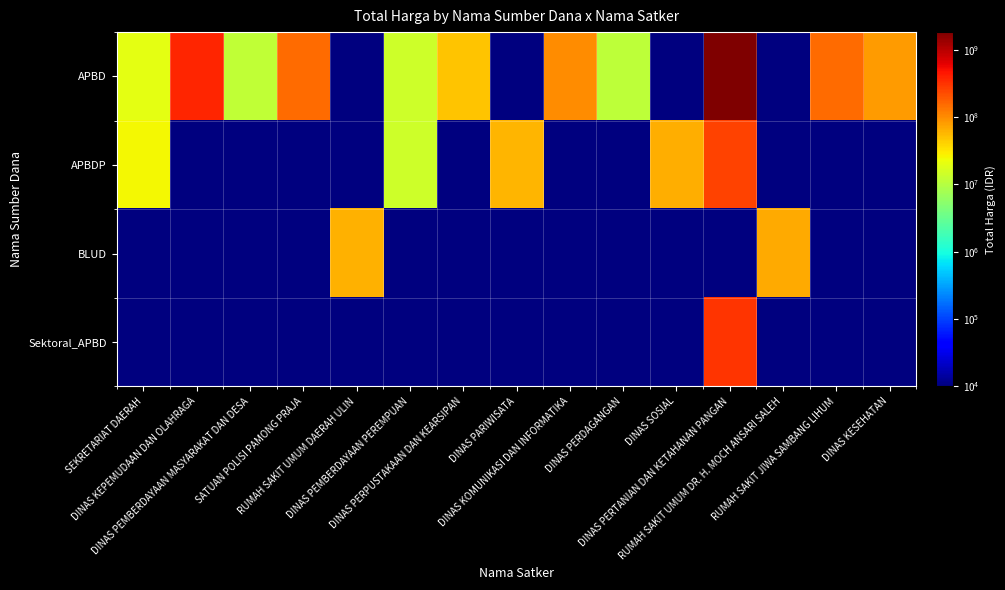

What is the spread (max minus min) of values at DINAS PERDAGANGAN?

11090000